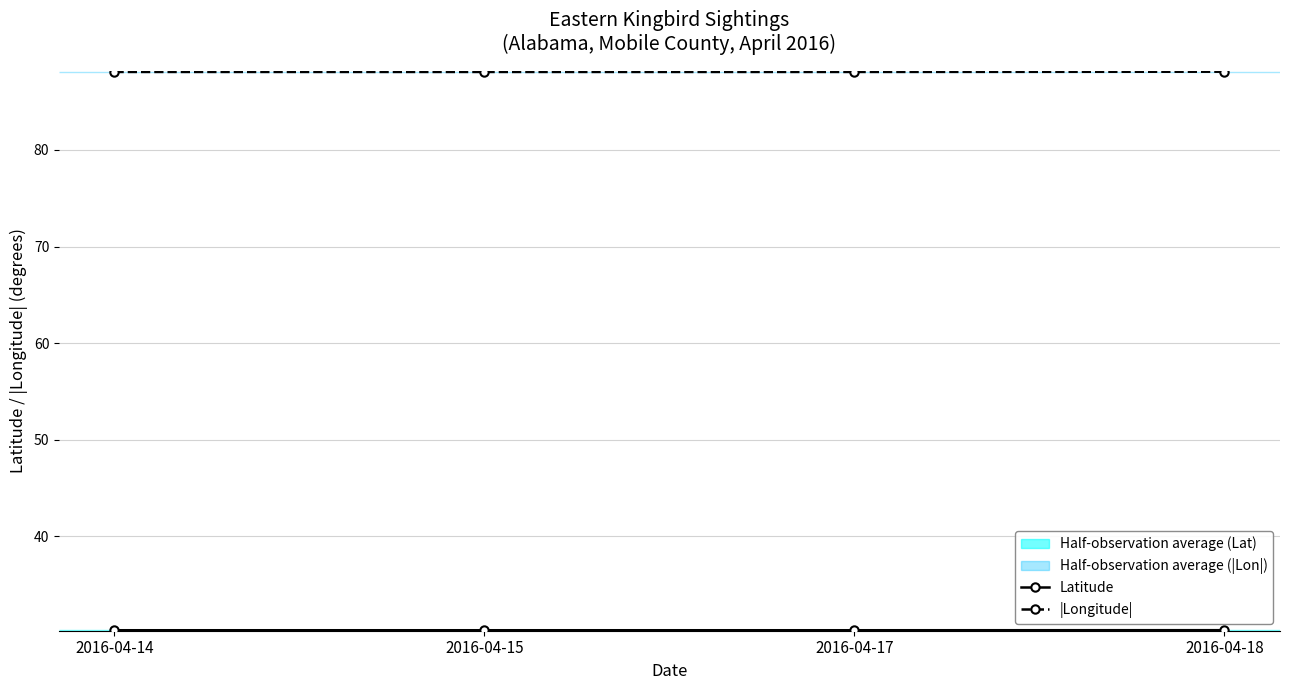

Which series has the largest total across all categories?

|Longitude|